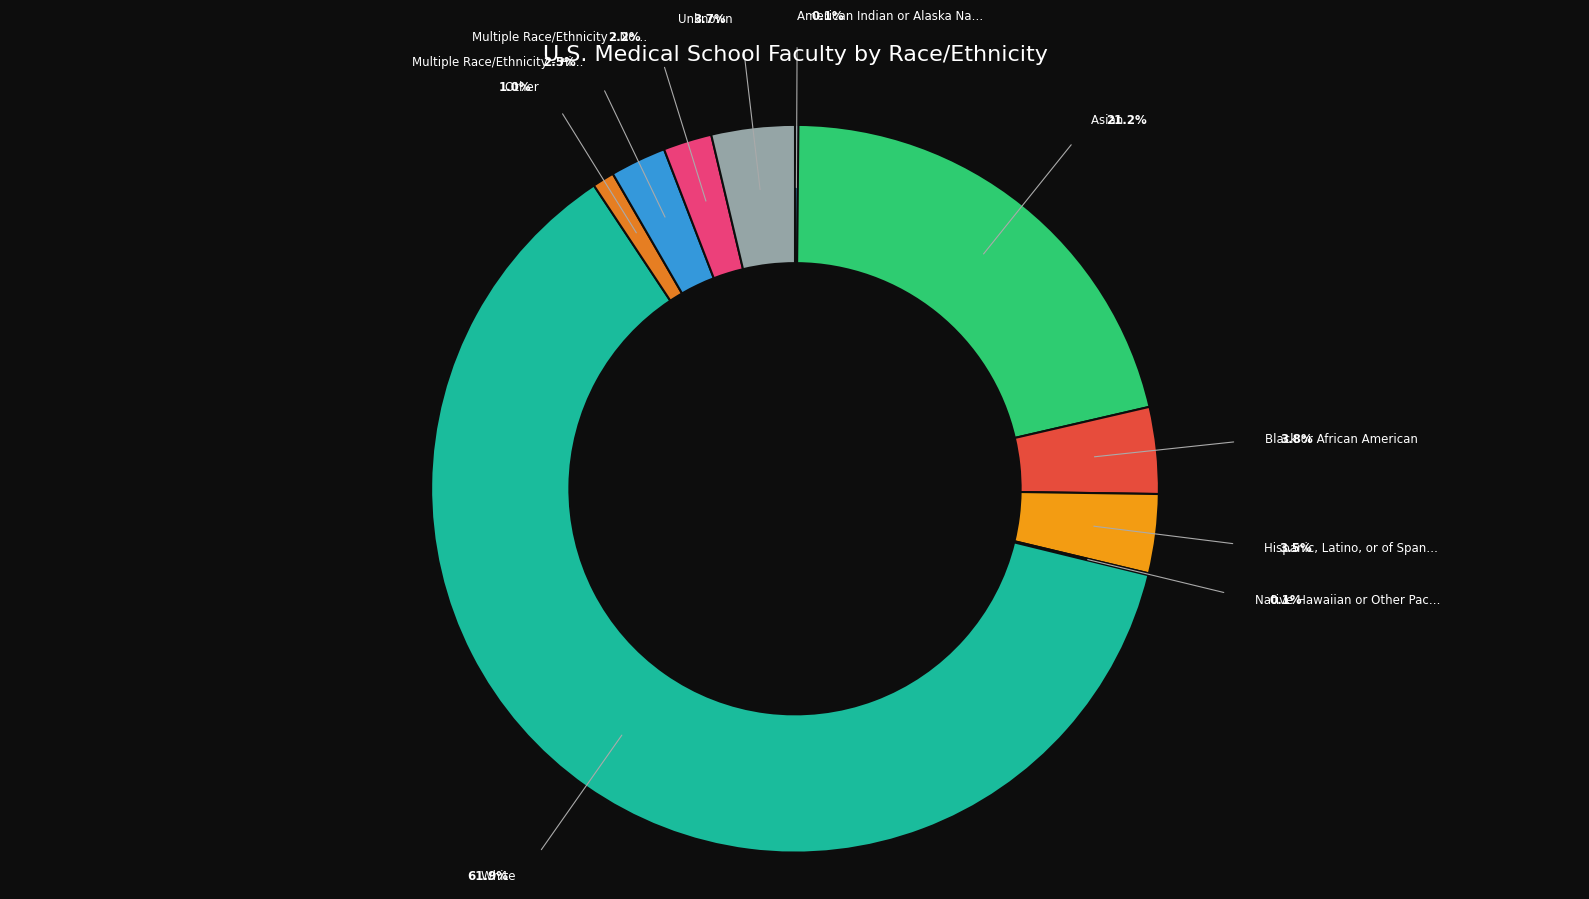

Rank the categories by value from highest to lowest.

White, Asian, Black or African American, Unknown, Hispanic, Latino, or of Spanish origin, Multiple Race/Ethnicity - Hispanic, Multiple Race/Ethnicity - Non-Hispanic, Other, American Indian or Alaska Native, Native Hawaiian or Other Pacific Islander